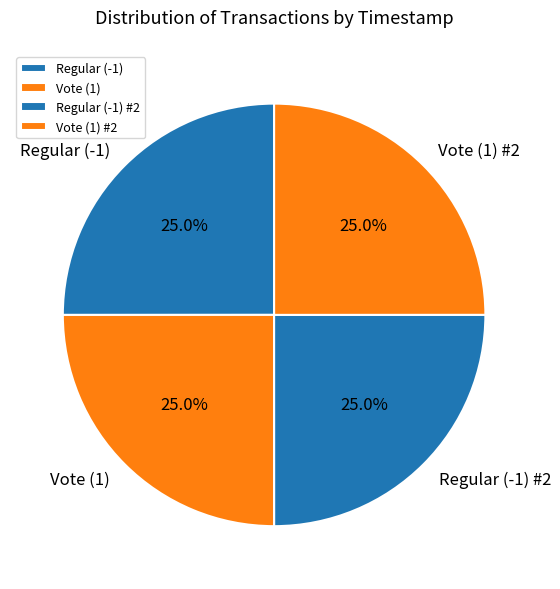

Does Regular (-1) account for over 50% of the chart?

No